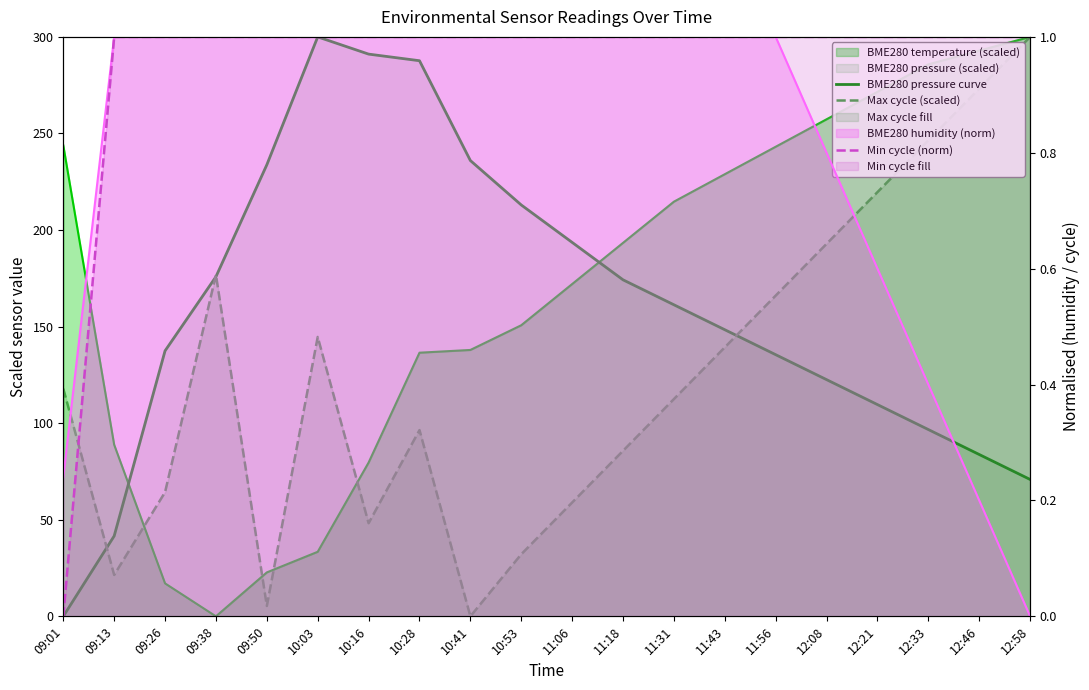

Reading left to right, what are all the values shown in this chart?

BME280 temperature (scaled): 243.8	88.9	17.1	0.0	22.7	33.4	79.6	136.5	137.9	150.7	172.0	193.4	214.7	228.9	243.1	257.3	271.6	285.8	292.9	300.0
BME280 pressure curve: 0.0	41.6	137.5	175.8	233.8	300.0	291.1	287.7	236.0	213.0	193.6	174.2	161.3	148.4	135.5	122.5	109.6	96.7	83.8	70.9
Max cycle (scaled): 117.9	21.4	64.3	176.8	5.4	144.6	48.2	96.4	0.0	32.1	58.9	85.7	112.5	139.3	166.1	192.9	219.6	246.4	273.2	300.0
BME280 humidity (norm): 0.2	1.0	1.0	1.0	1.0	1.0	1.0	1.0	1.0	1.0	1.0	1.0	1.0	1.0	1.0	0.8	0.6	0.4	0.2	0.0
Min cycle (norm): 0.0	1.0	1.0	1.0	1.0	1.0	1.0	1.0	1.0	1.0	1.0	1.0	1.0	1.0	1.0	1.0	1.0	1.0	1.0	1.0